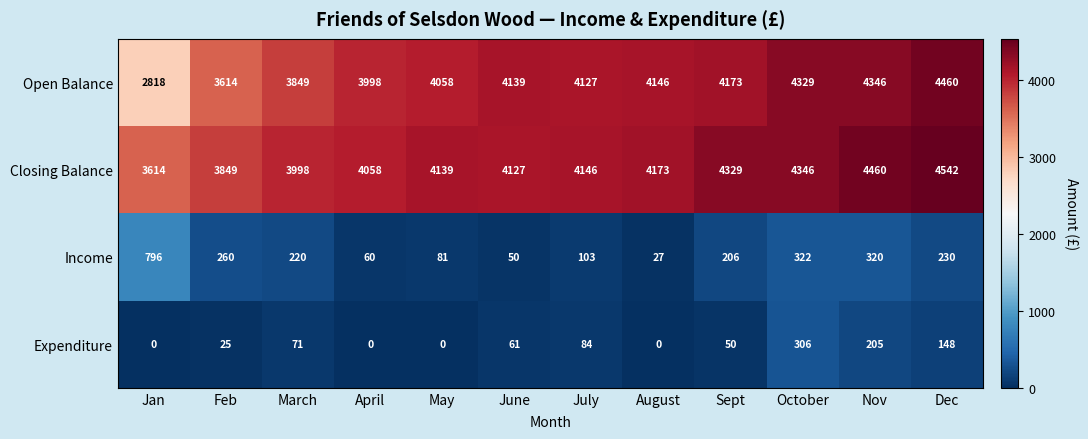

What is the difference between the maximum and minimum values in the Income series?

769